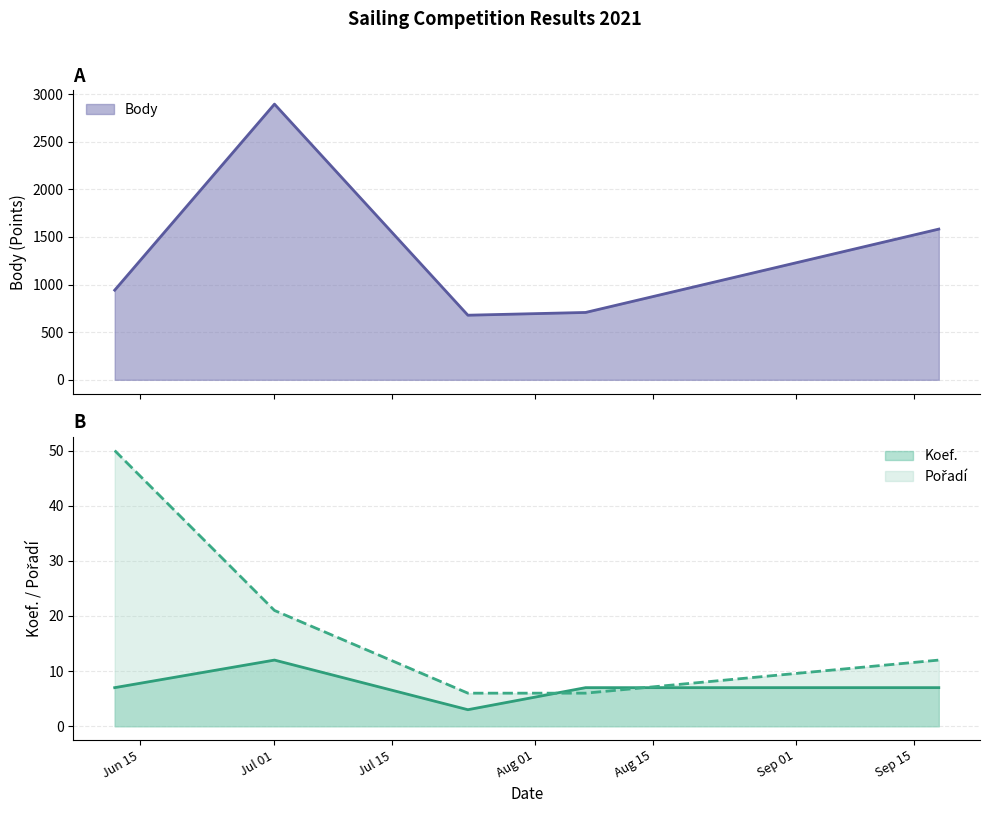

List the labels in order of Koef. value, largest first.

2021-07-01, 2021-06-12, 2021-08-07, 2021-09-18, 2021-07-24